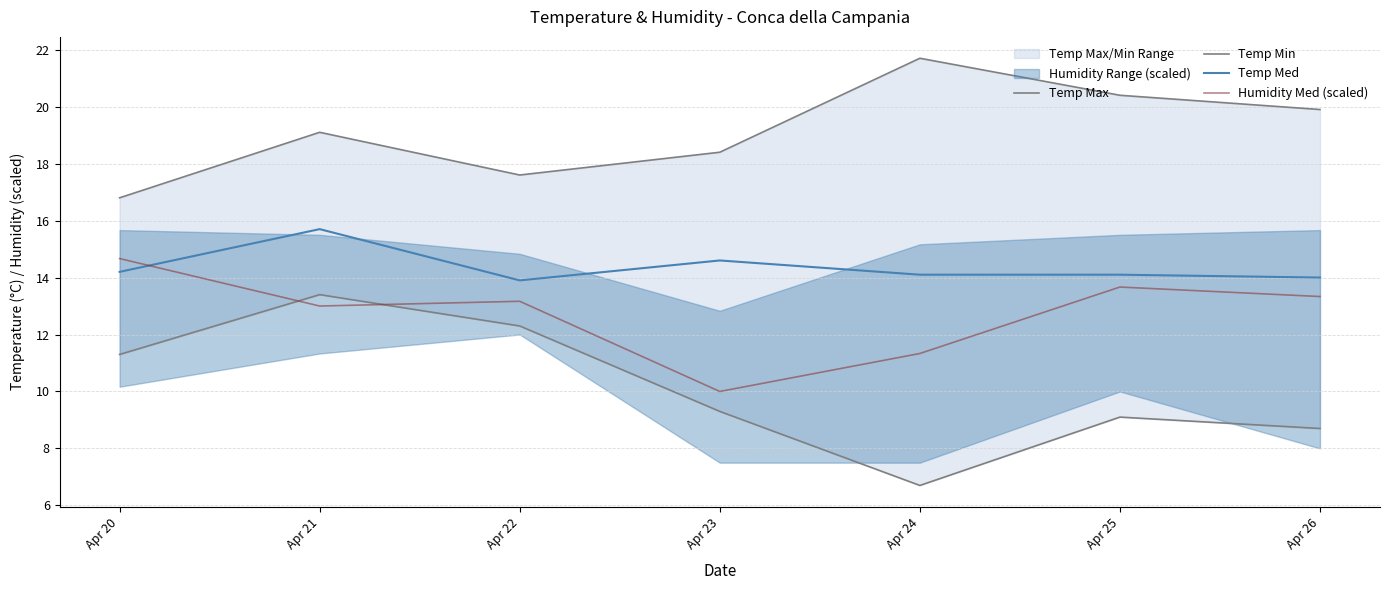

Is it true that Temp Min equals 9.5 at Apr 24?

False